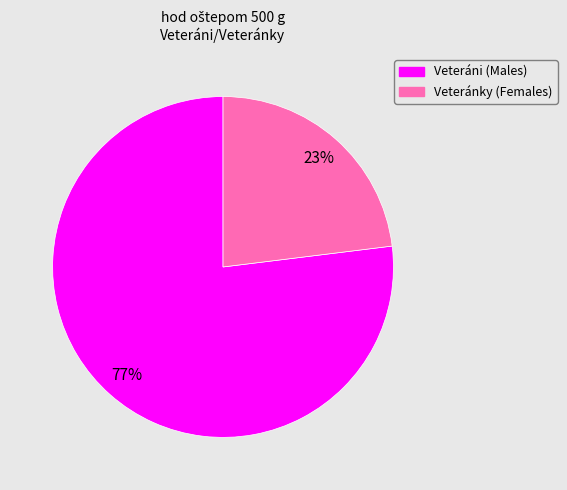

Does any single category account for the majority?

Yes